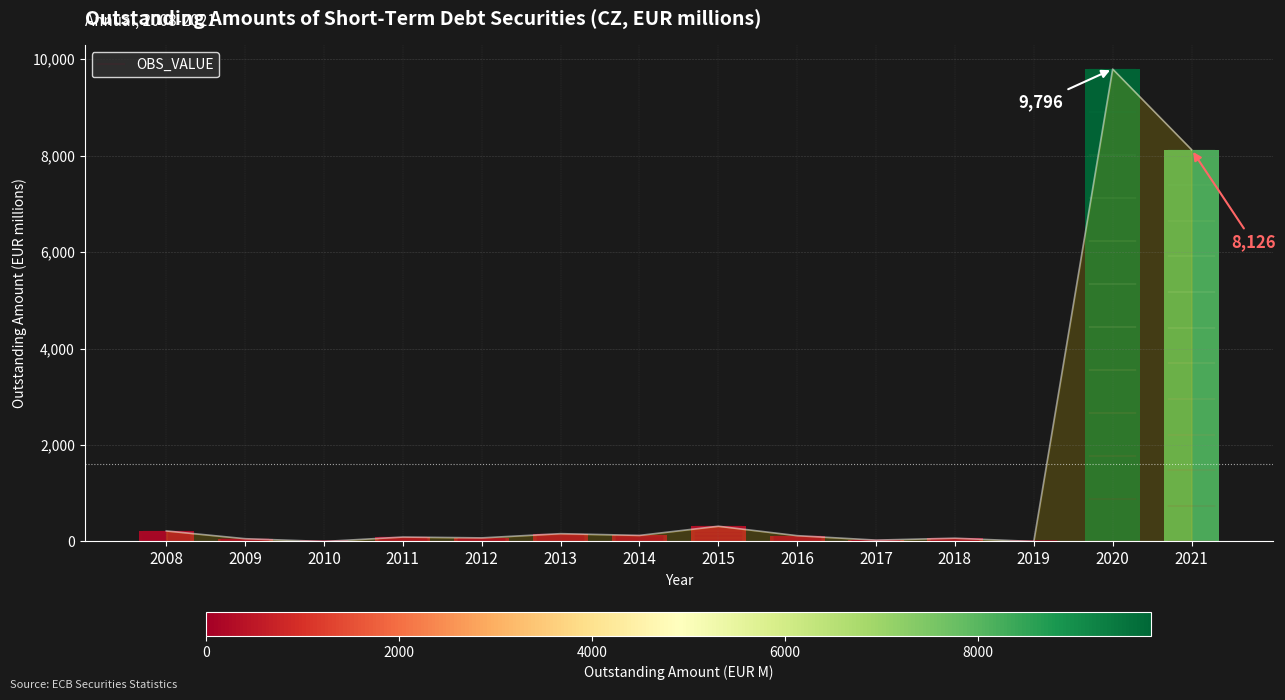

What is the difference between the values at 2021 and 2014?

8000.0